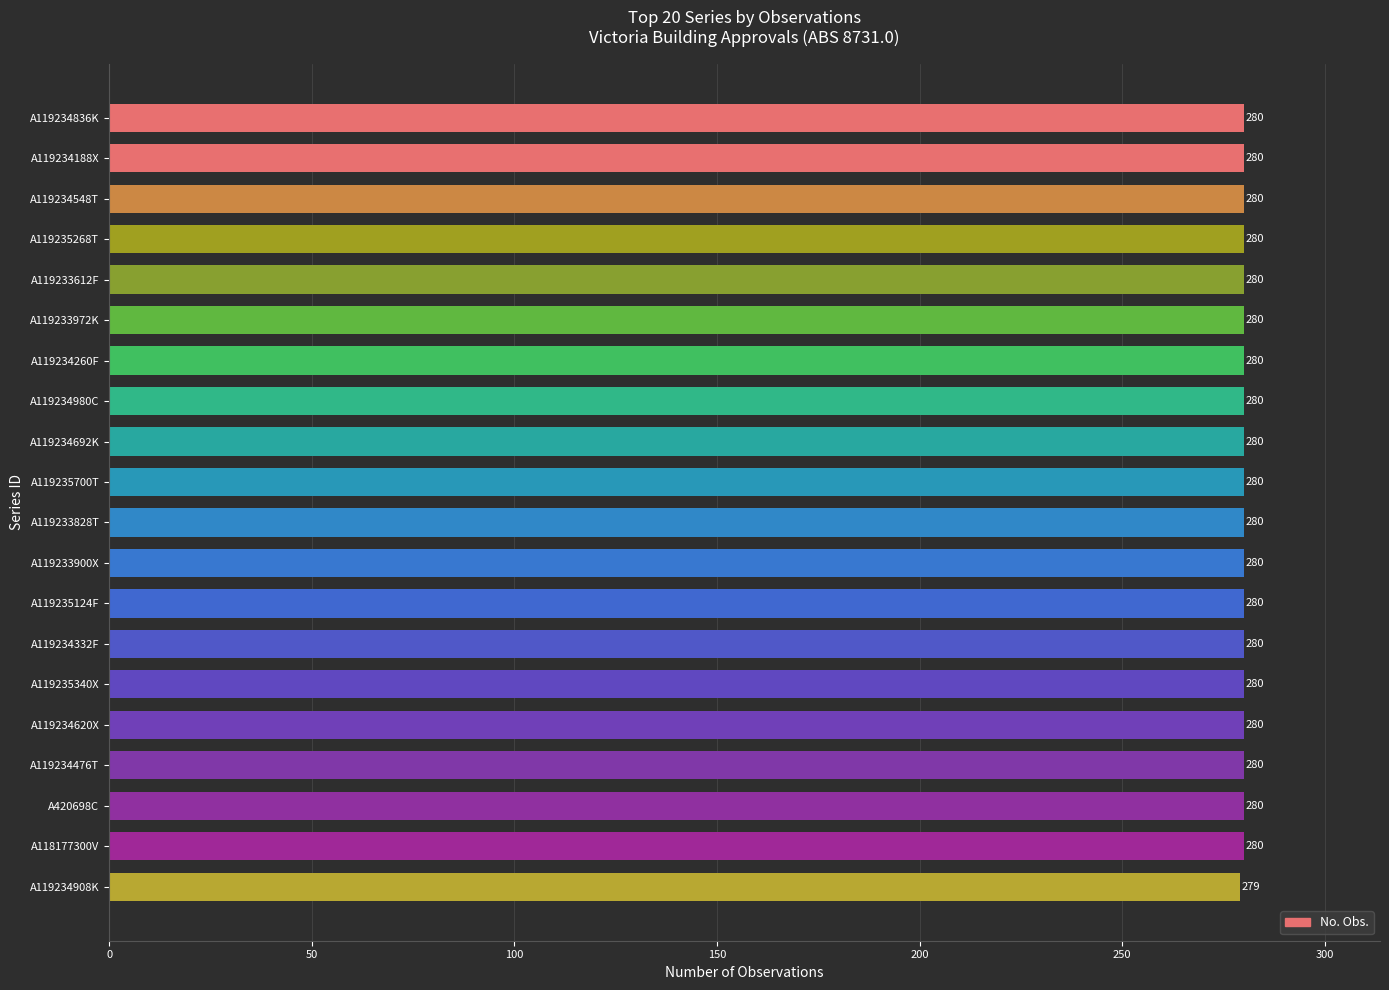

What is the label of the 13th bar from the top?

A119235124F